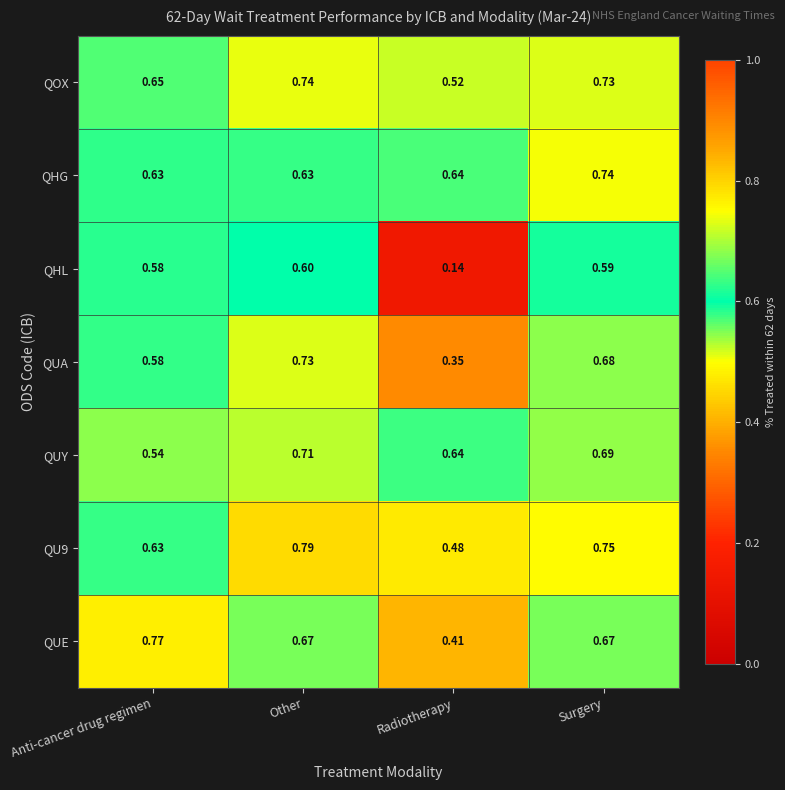

Rank the categories by QUA value from highest to lowest.

Other, Surgery, Anti-cancer drug regimen, Radiotherapy